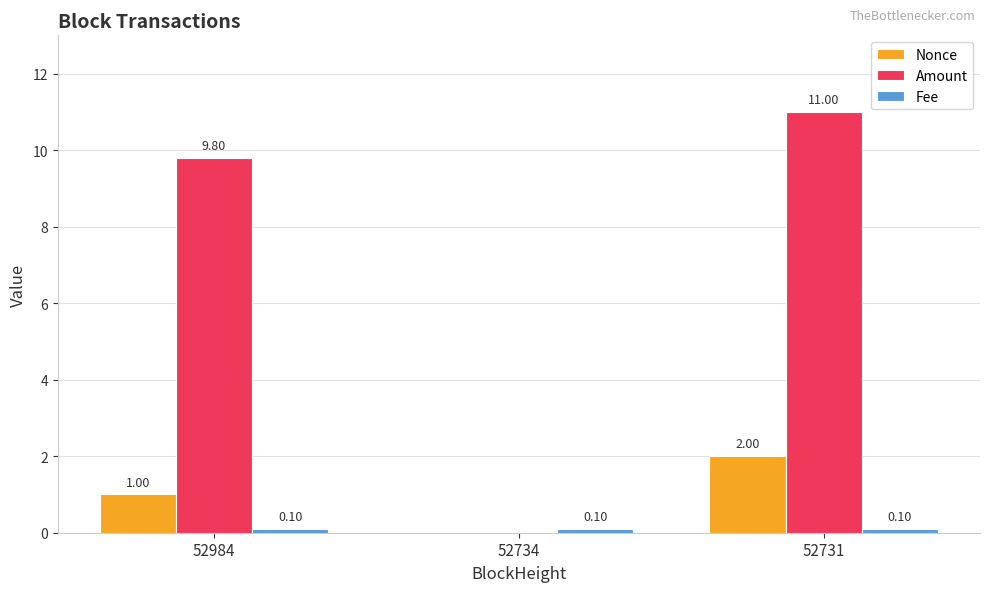

How many groups of bars are there?

3